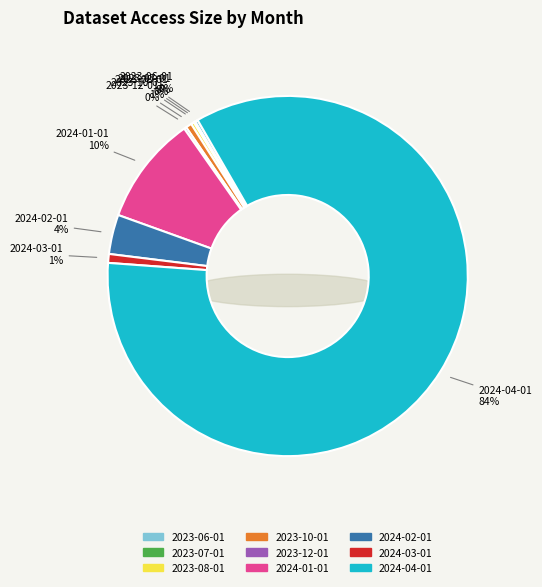

What is the majority slice?

2024-04-01